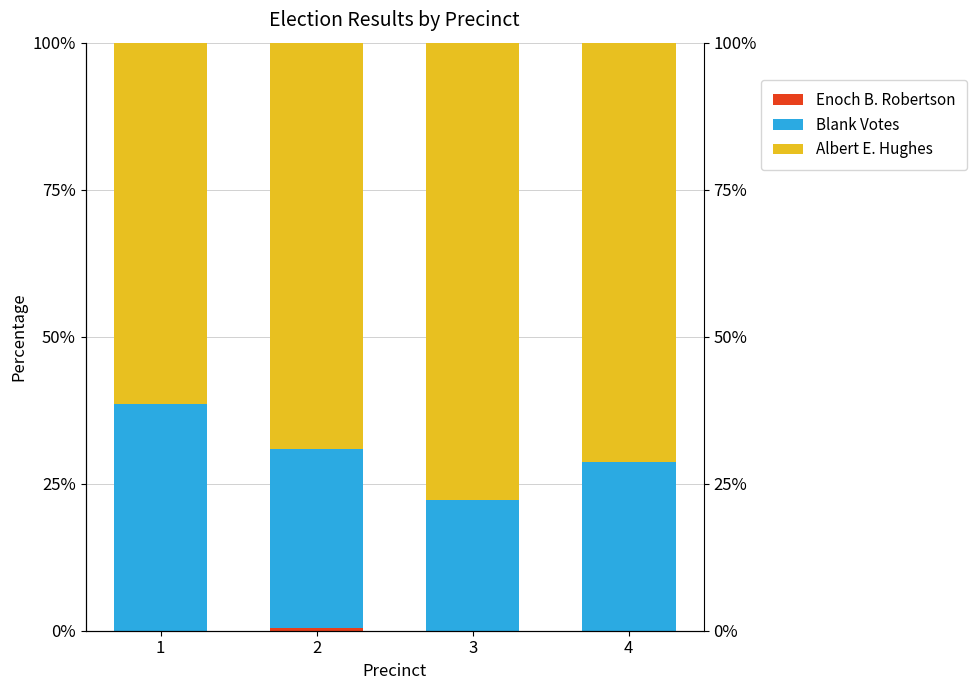

What is the minimum value for Blank Votes?

22.2